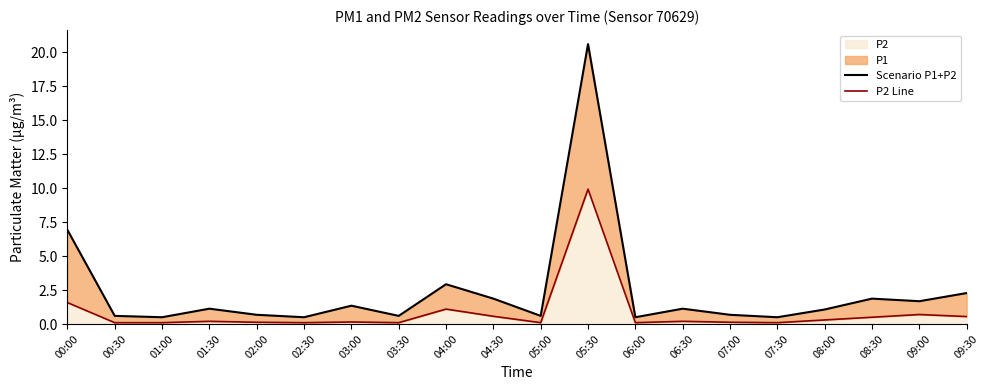

What is the highest value of the P2 series?

9.9